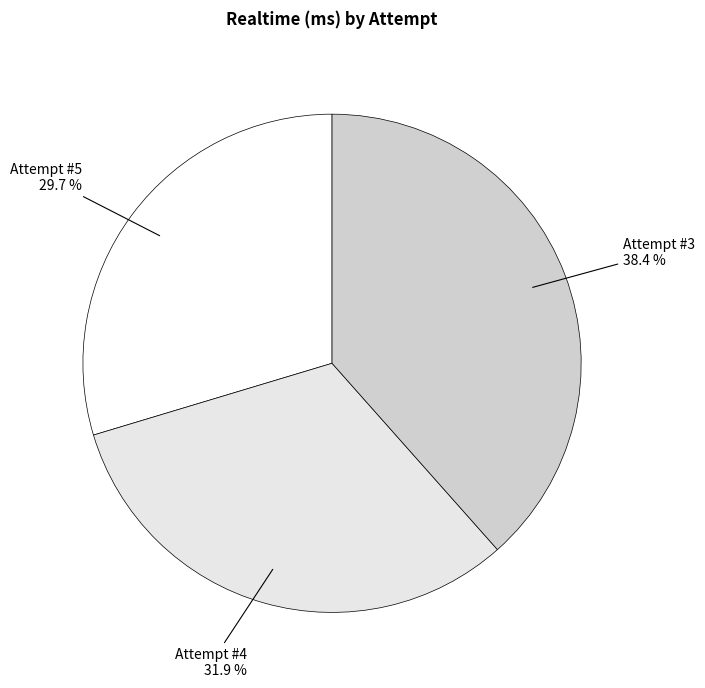

To the nearest percent, what is the difference between the Attempt #5 and Attempt #3 slice percentages?

9%